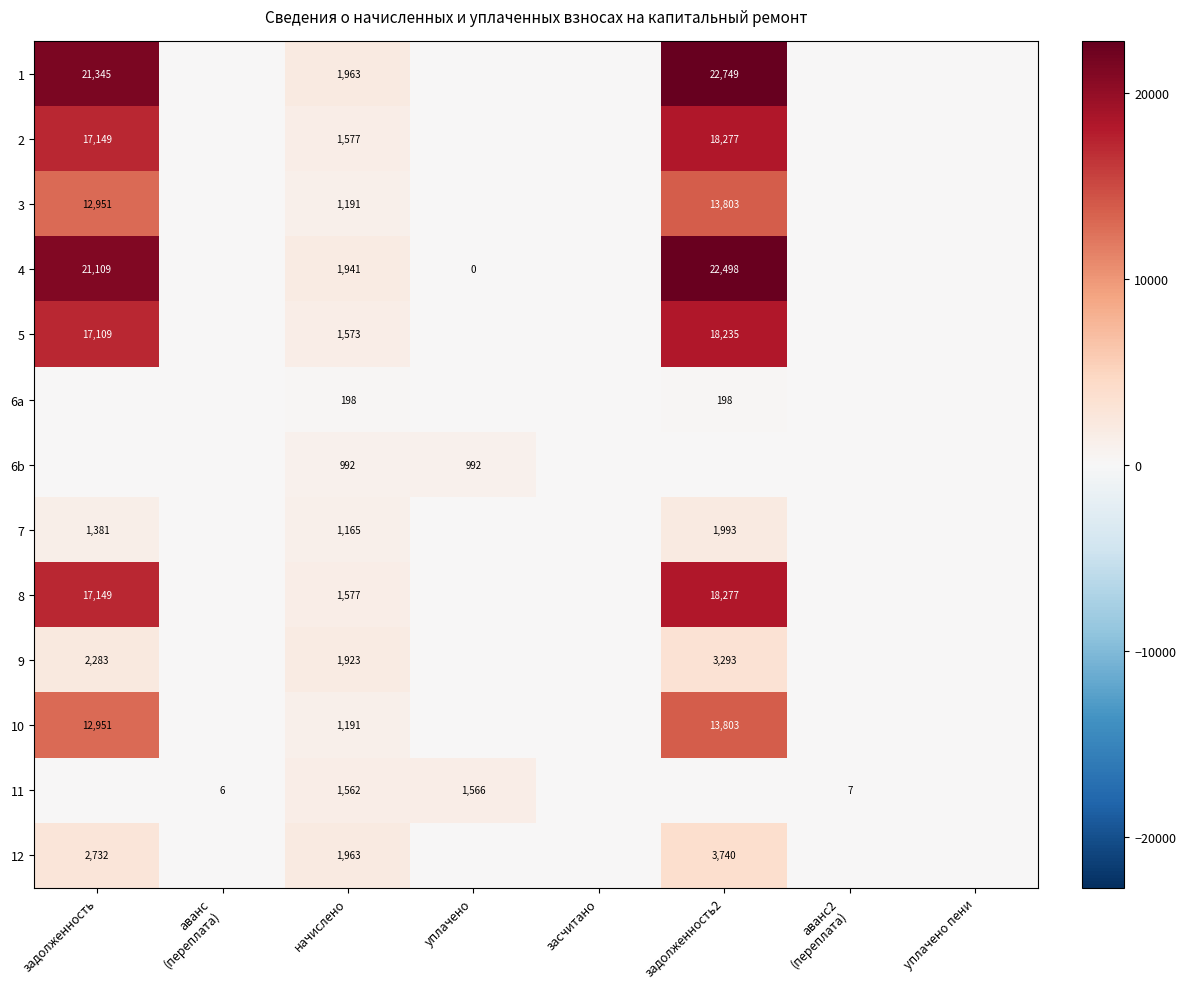

The value of 11 at уплачено is 1566. True or false?

True